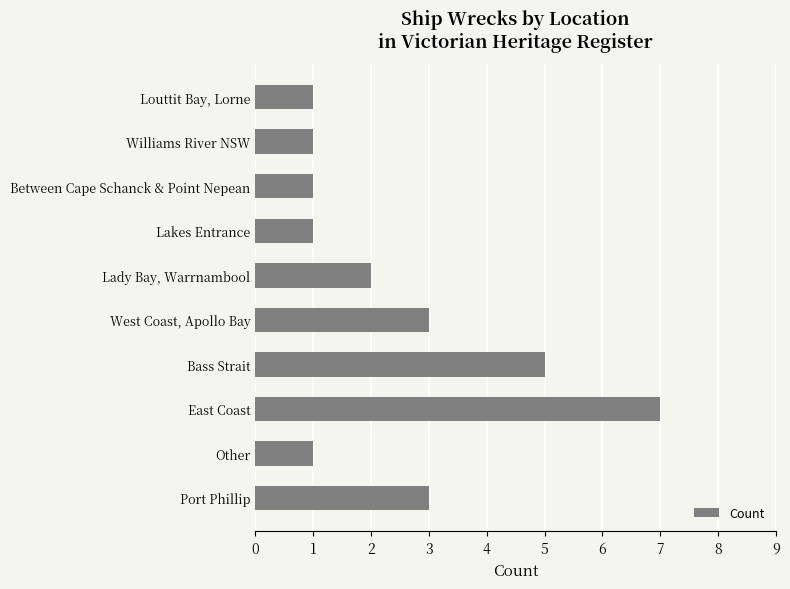

Reading bottom to top, transcribe all the data shown in this chart.

3	1	7	5	3	2	1	1	1	1